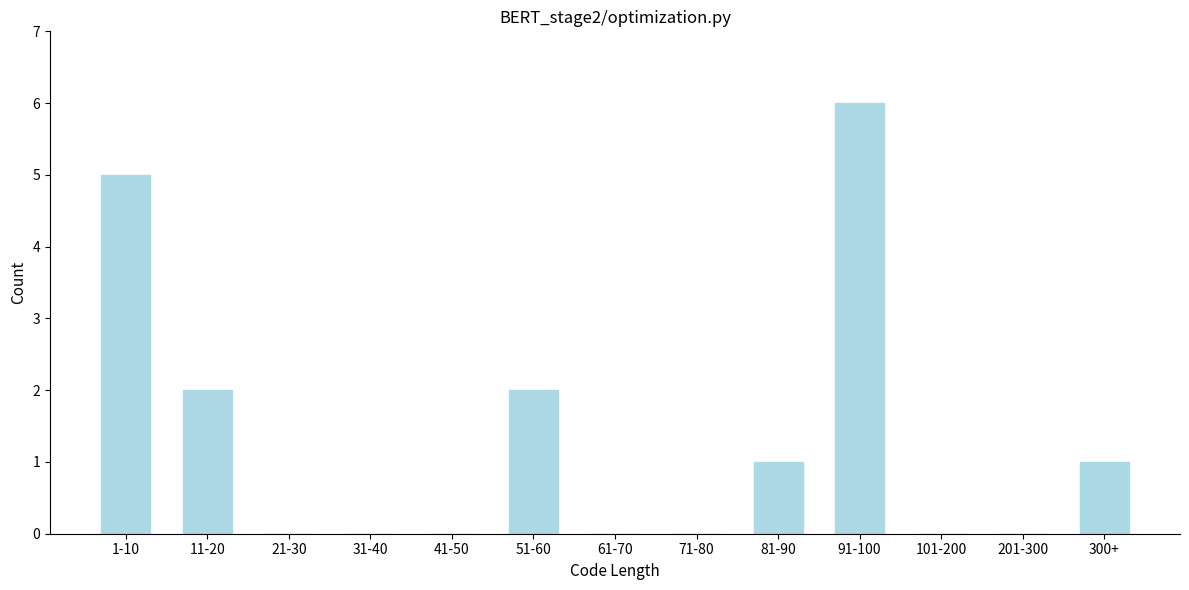

Reading left to right, extract all data points from this chart.

1-10=5	11-20=2	21-30=0	31-40=0	41-50=0	51-60=2	61-70=0	71-80=0	81-90=1	91-100=6	101-200=0	201-300=0	300+=1